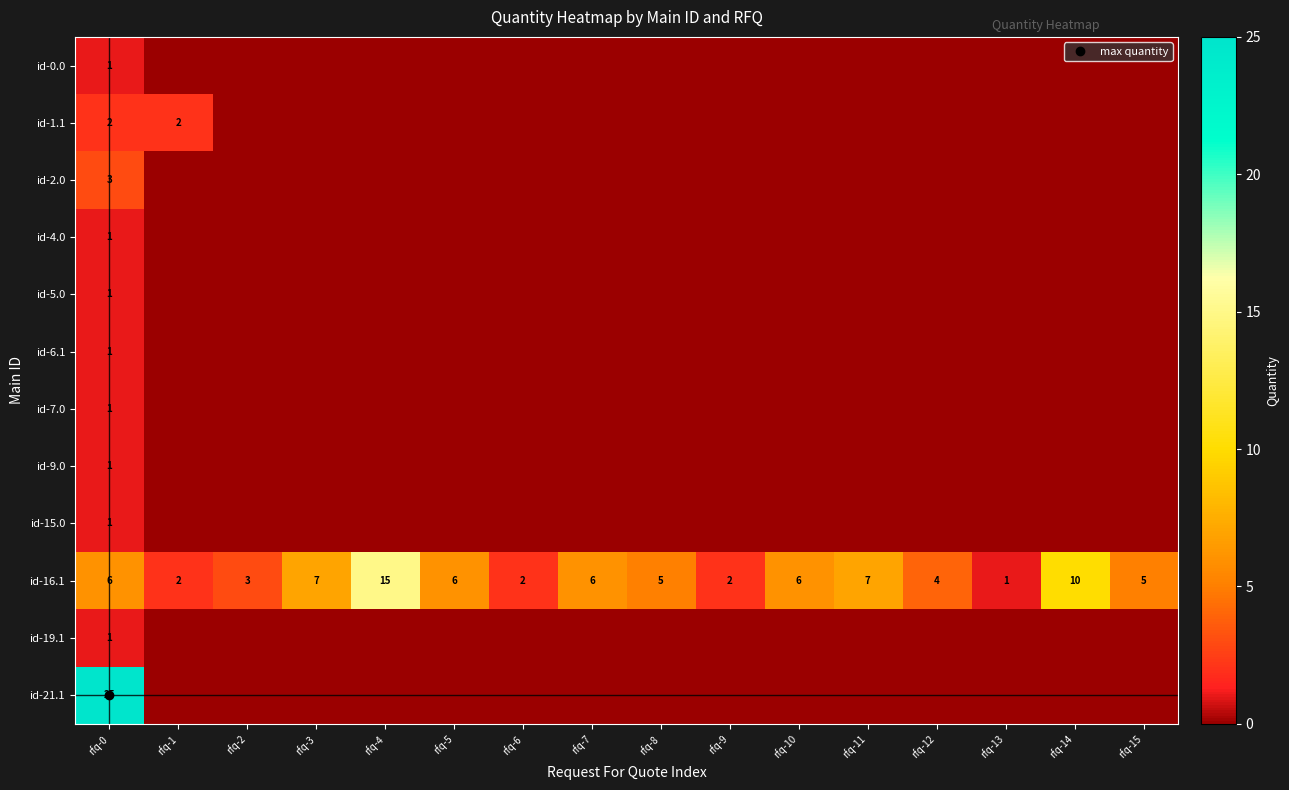

Is it true that id-0.0 equals 1 at rfq-4?

False